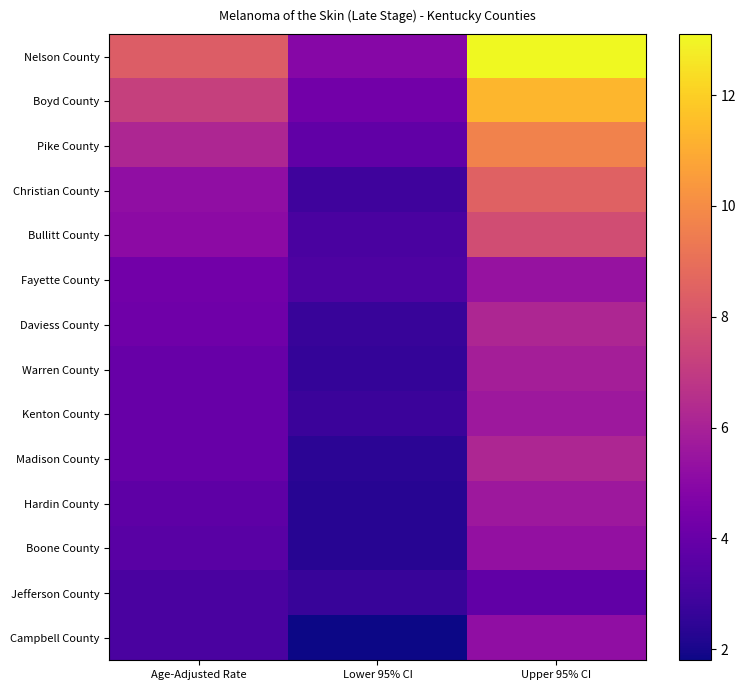

At Lower 95% CI, list the series in order from smallest to largest.

Campbell County, Hardin County, Boone County, Madison County, Warren County, Daviess County, Jefferson County, Kenton County, Christian County, Bullitt County, Fayette County, Pike County, Boyd County, Nelson County